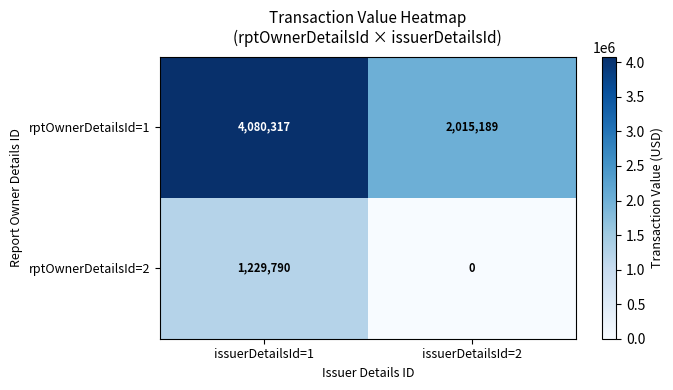

Count the number of data series in this chart.

2